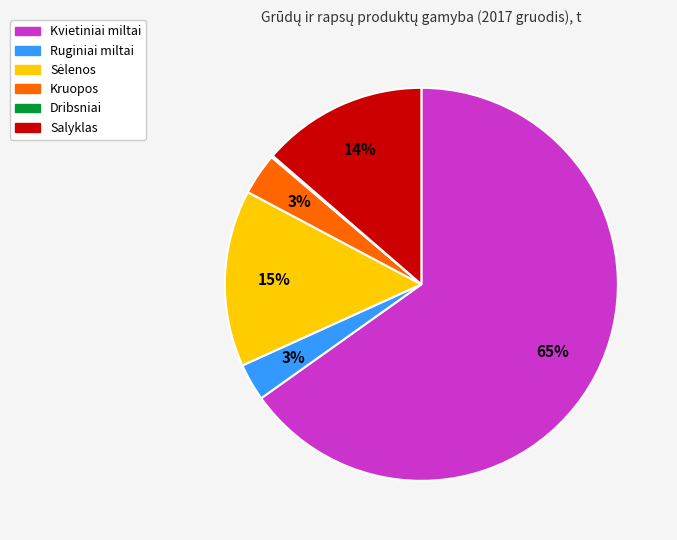

Which slice is the largest?

Kvietiniai miltai